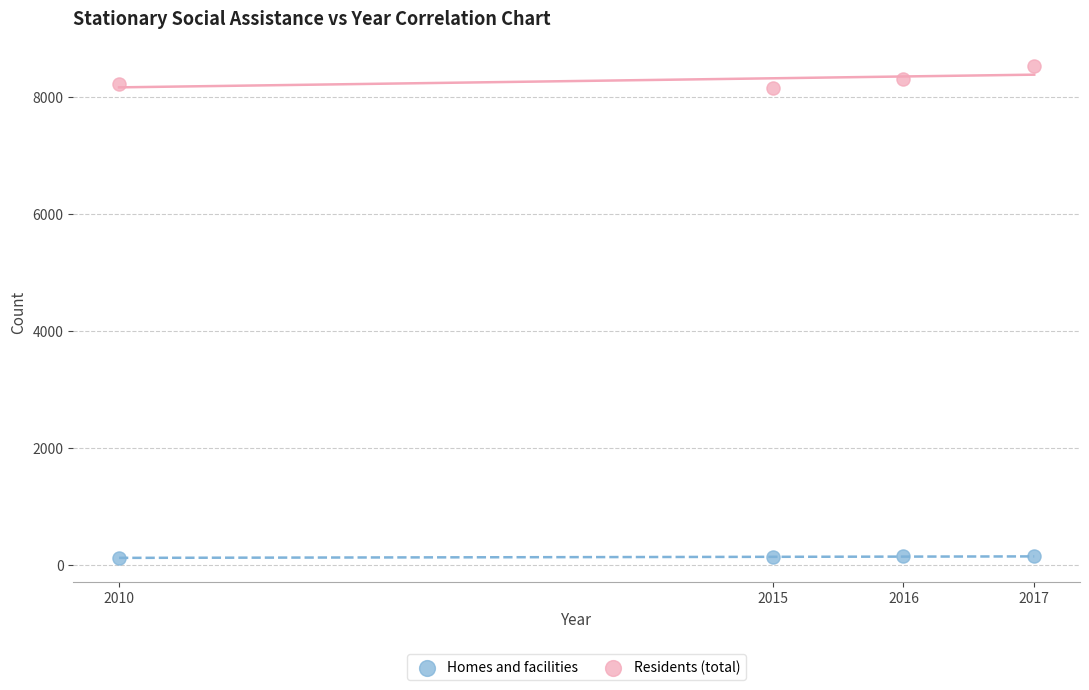

Which series contains the lowest Y value?

Homes and facilities